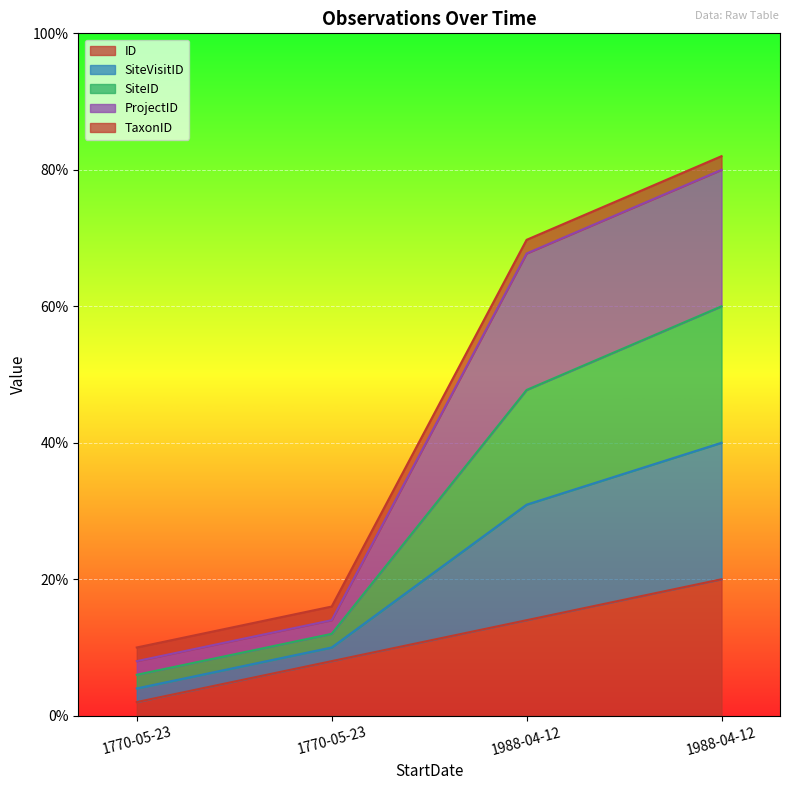

At which label does SiteVisitID reach its minimum?

1770-05-23